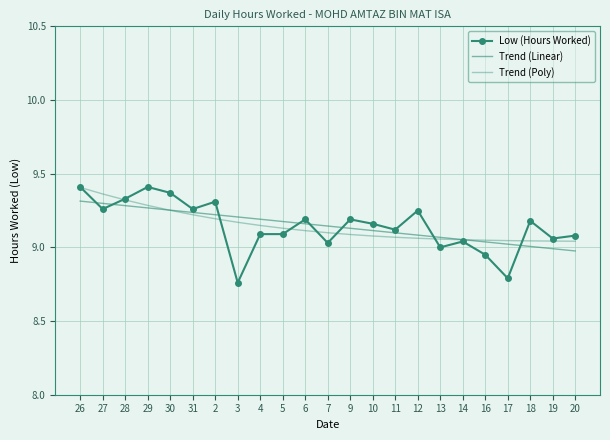

How many values in the Low (Hours Worked) series are below 9?

3